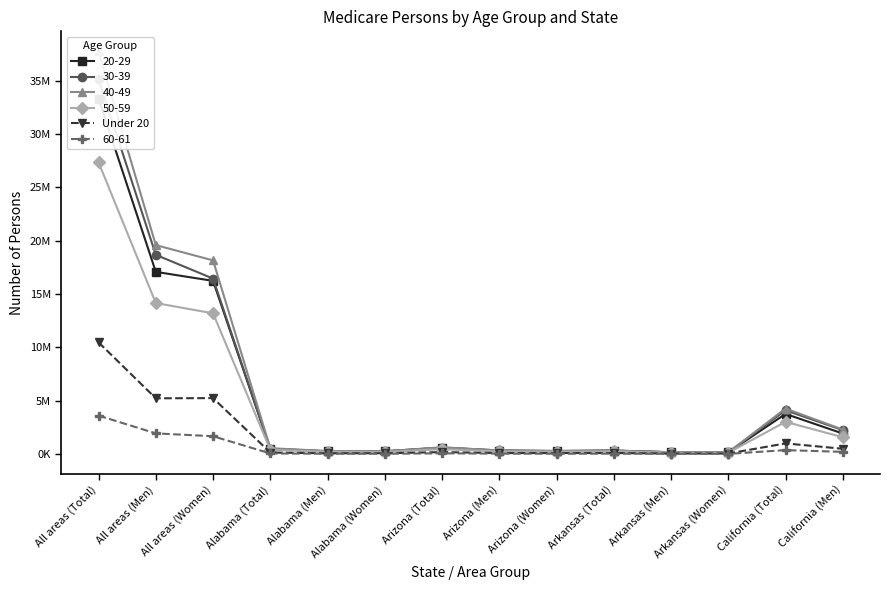

At which category does the data reach its first local valley?

All areas (Men)